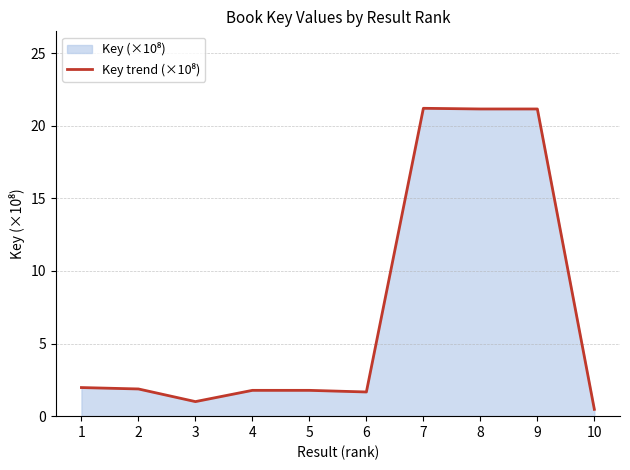

Reading left to right, transcribe all the data shown in this chart.

1=2.0	2=1.9	3=1.0	4=1.8	5=1.8	6=1.7	7=21.2	8=21.2	9=21.2	10=0.5